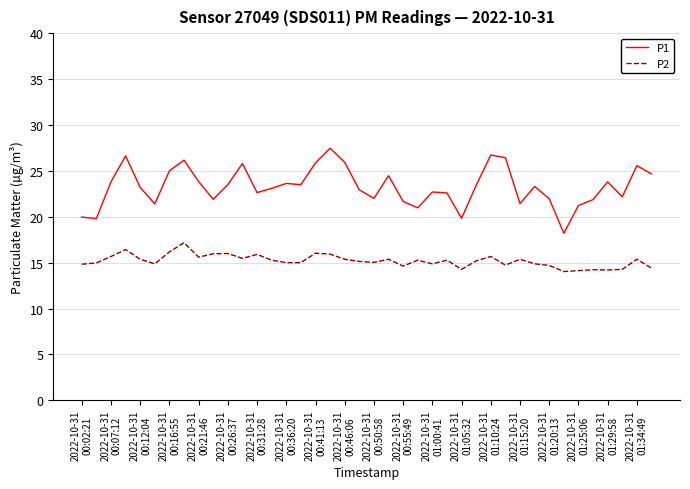

Which series has the largest range (max minus min)?

P1